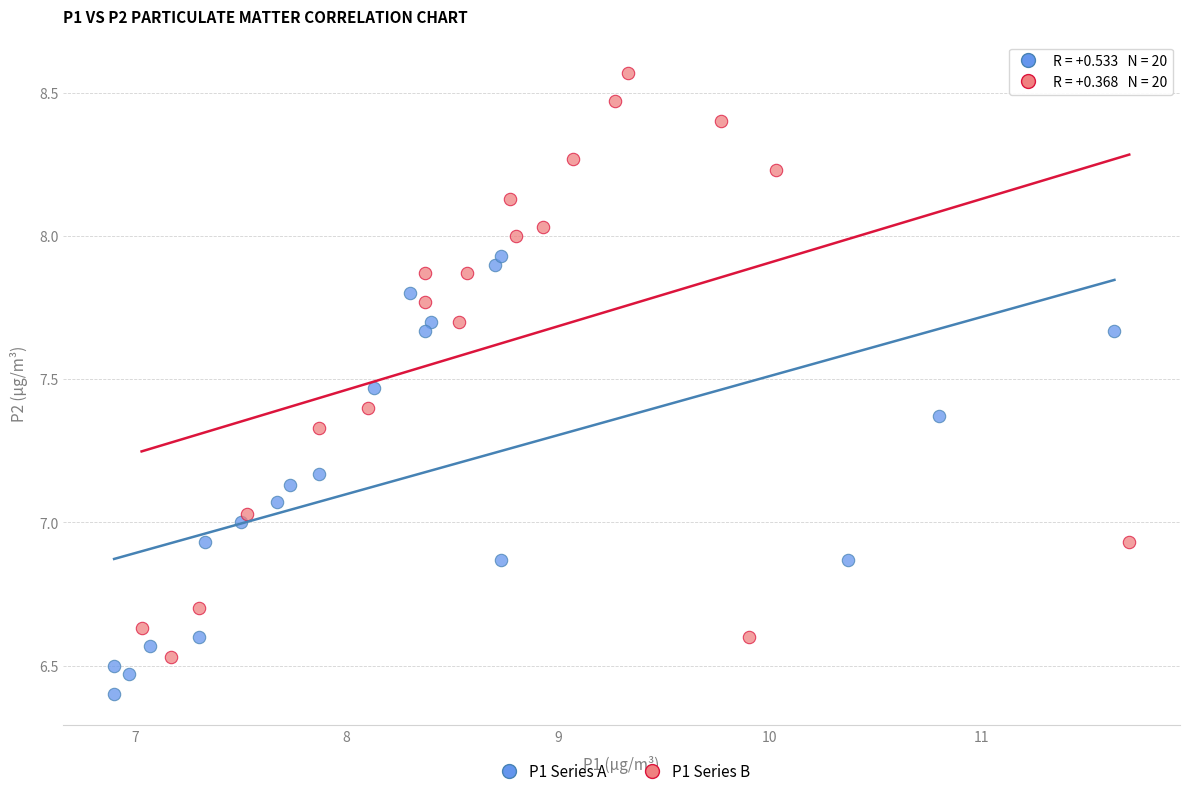

Which series contains the highest Y value?

P1 Series B